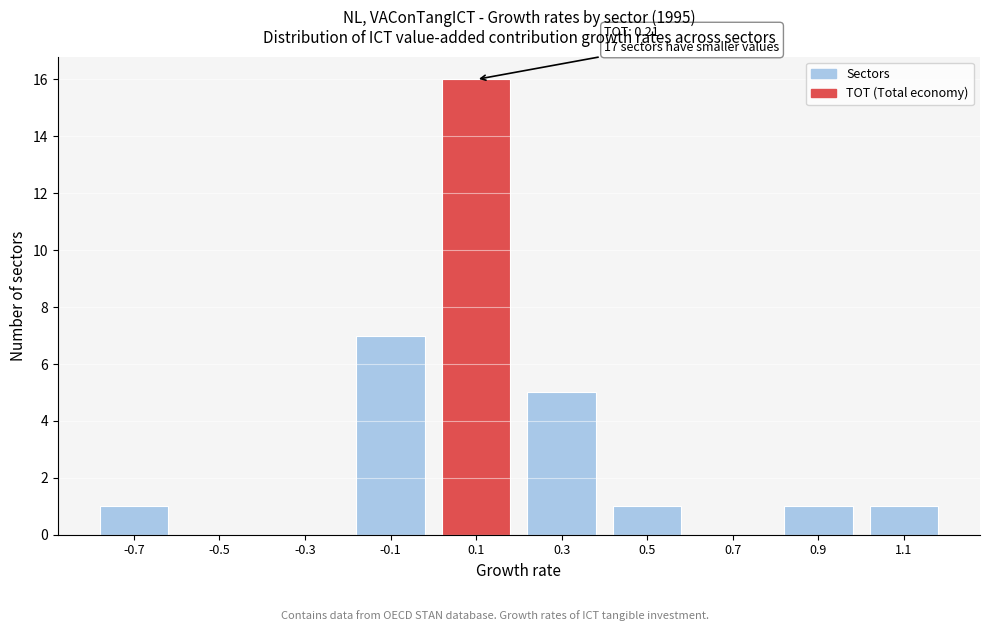

Reading right to left, what are all the values shown in this chart?

1.1=1	0.9=1	0.7=0	0.5=1	0.3=5	0.1=16	-0.1=7	-0.3=0	-0.5=0	-0.7=1